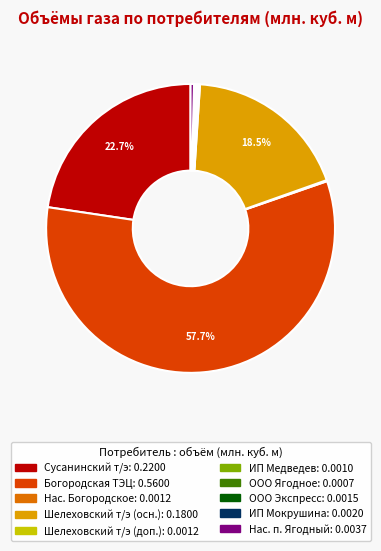

Is there a majority slice in this chart?

Yes